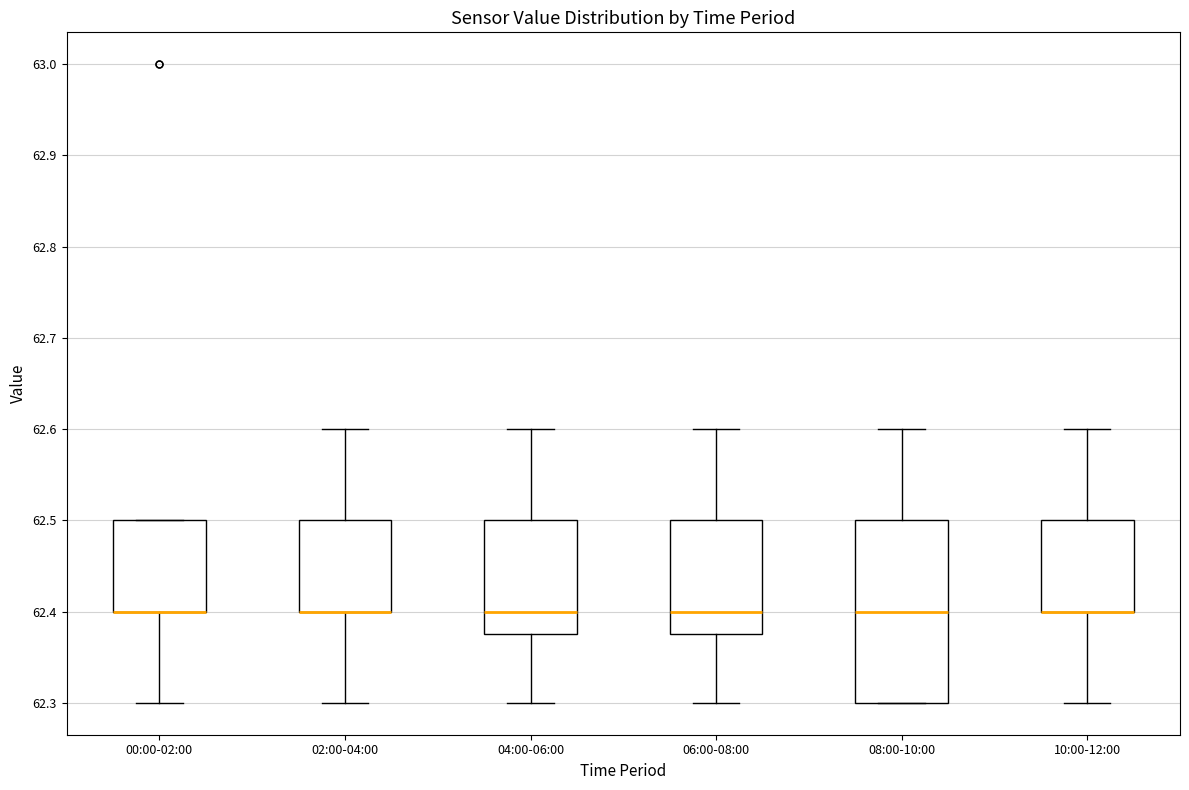

Reading left to right, read every box against the y-axis: the position of its median line, the range the box covers, and the ends of its whiskers. The values are not printed on the chart, so give them approximately, as read against the axis.

00:00-02:00: median 62.40 (drawn on the box's lower edge), box 62.40 to 62.50, whiskers 62.30 to 62.50
02:00-04:00: median 62.40 (drawn on the box's lower edge), box 62.40 to 62.50, whiskers 62.30 to 62.60
04:00-06:00: median 62.40, box 62.38 to 62.50, whiskers 62.30 to 62.60
06:00-08:00: median 62.40, box 62.38 to 62.50, whiskers 62.30 to 62.60
08:00-10:00: median 62.40, box 62.30 to 62.50, whiskers 62.30 to 62.60
10:00-12:00: median 62.40 (drawn on the box's lower edge), box 62.40 to 62.50, whiskers 62.30 to 62.60